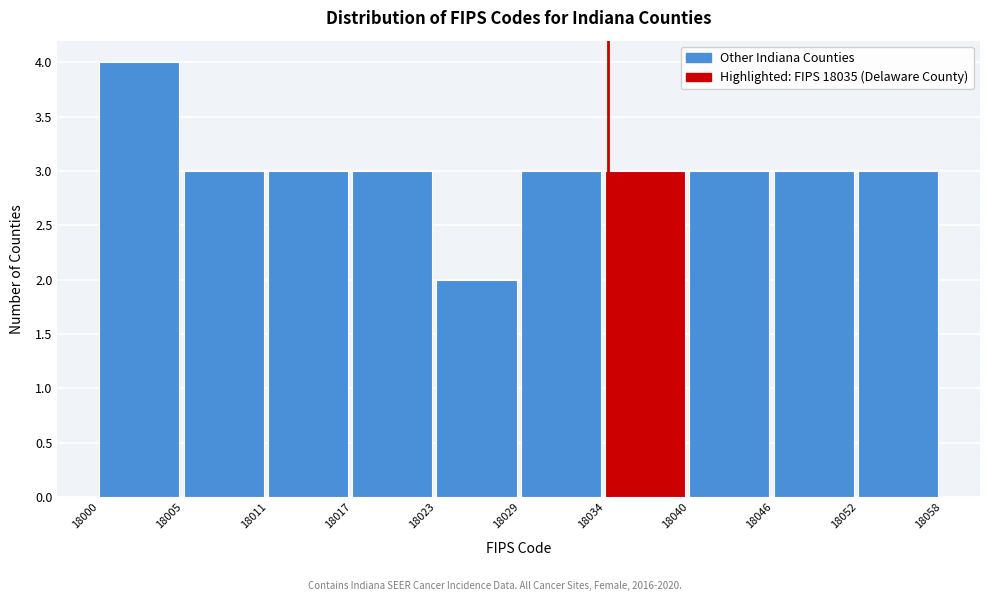

Reading right to left, what are all the values shown in this chart?

3	3	3	3	3	2	3	3	3	4